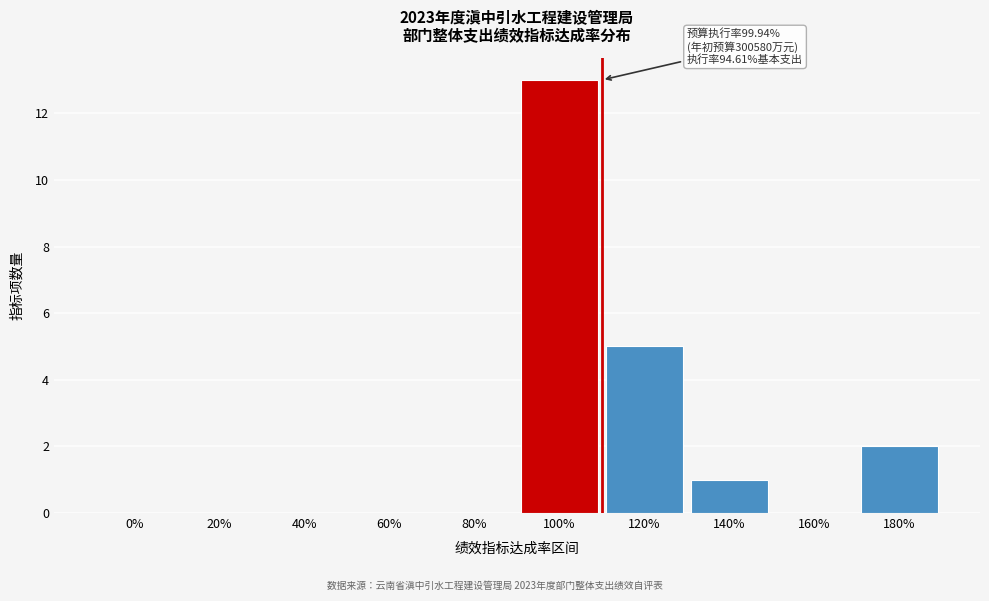

Reading right to left, transcribe all the data shown in this chart.

180%=2	160%=0	140%=1	120%=5	100%=13	80%=0	60%=0	40%=0	20%=0	0%=0